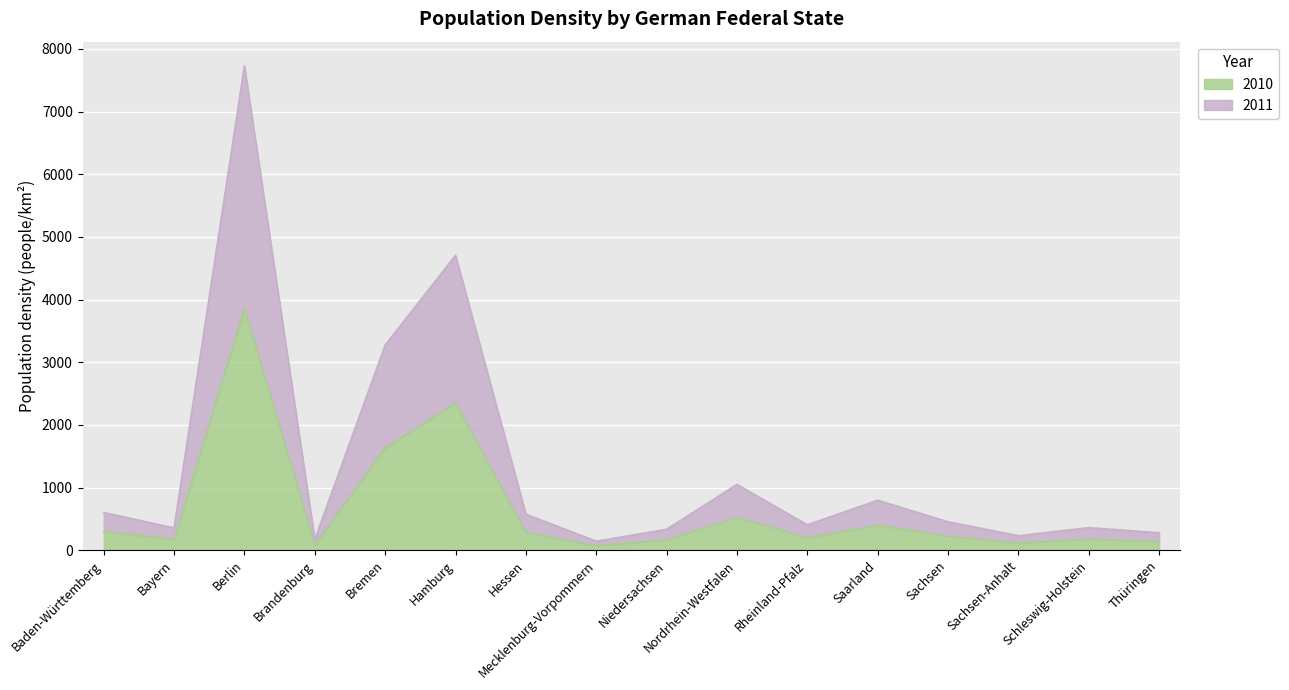

How many data points in 2011 are less than 452?

8